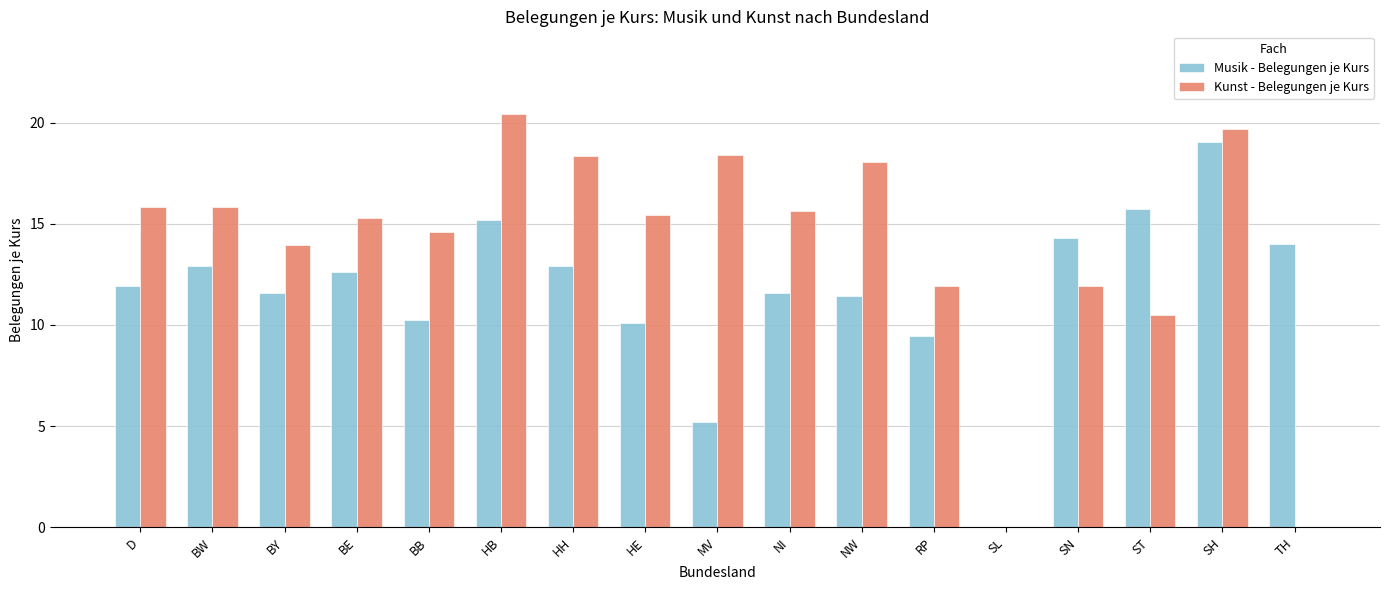

What is the total value across all series at D?

27.8